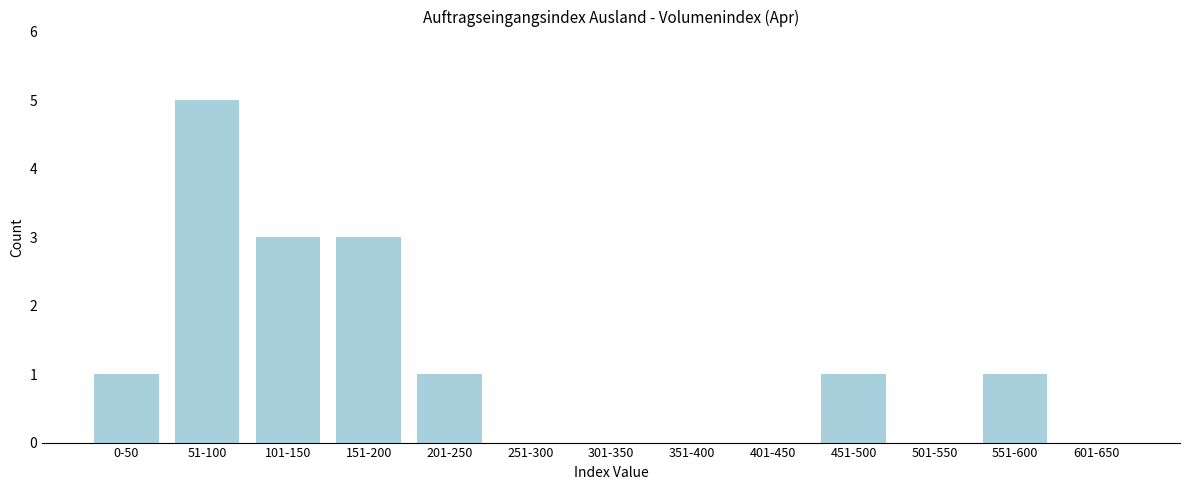

Reading left to right, extract all data points from this chart.

0-50=1	51-100=5	101-150=3	151-200=3	201-250=1	251-300=0	301-350=0	351-400=0	401-450=0	451-500=1	501-550=0	551-600=1	601-650=0